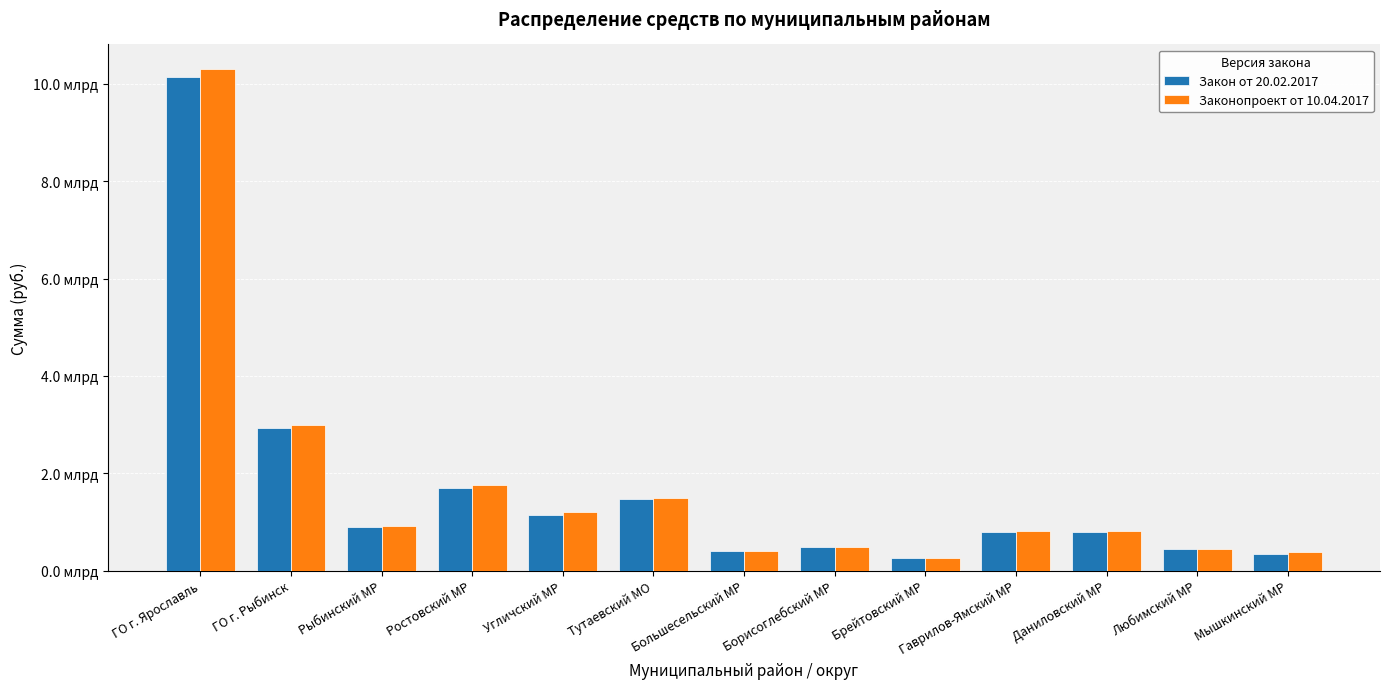

Which series changed the most between Рыбинский МР and Брейтовский МР?

Законопроект от 10.04.2017